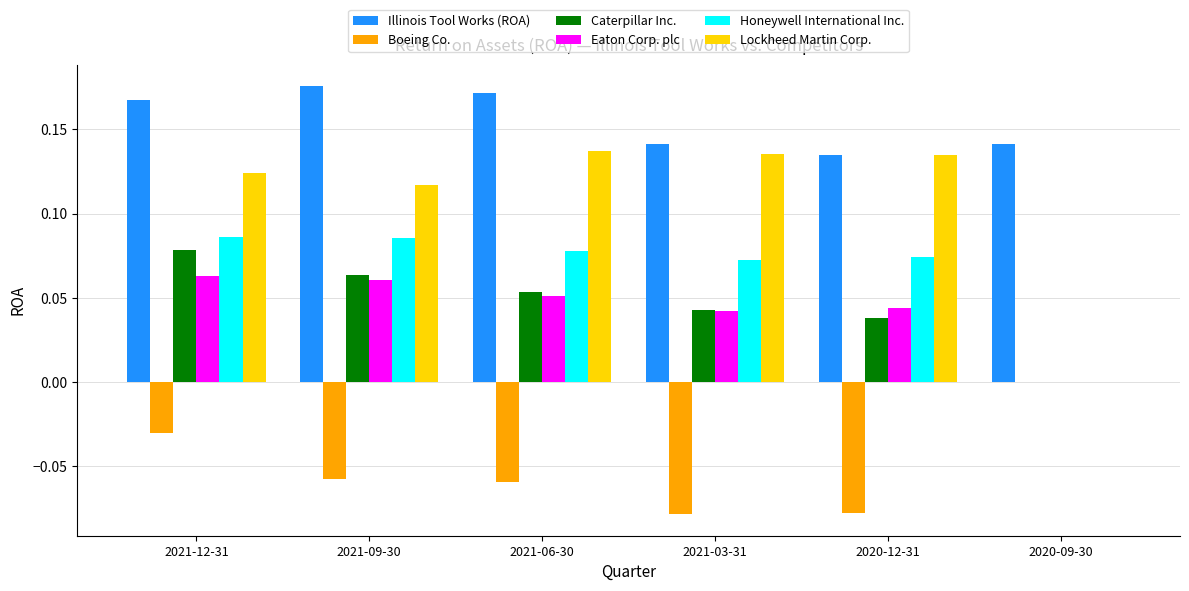

What is the sum of all Boeing Co. values?

-0.3